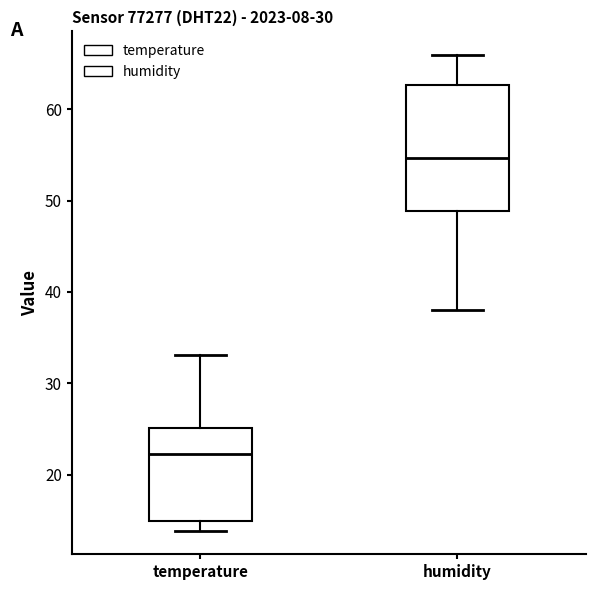

Which box has the highest median line?

humidity